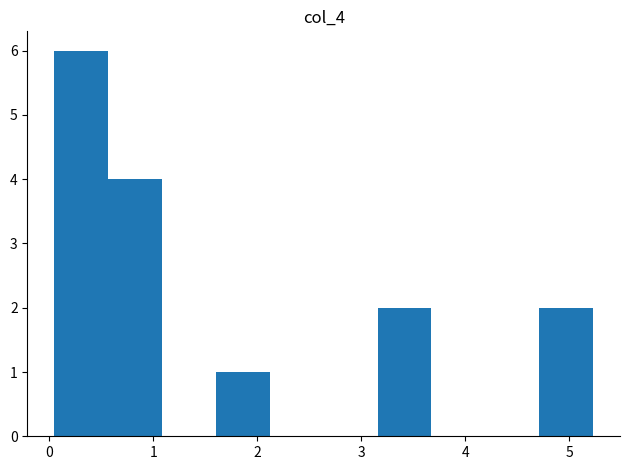

Which range on the x-axis has the tallest bar?

0.1 to 0.6